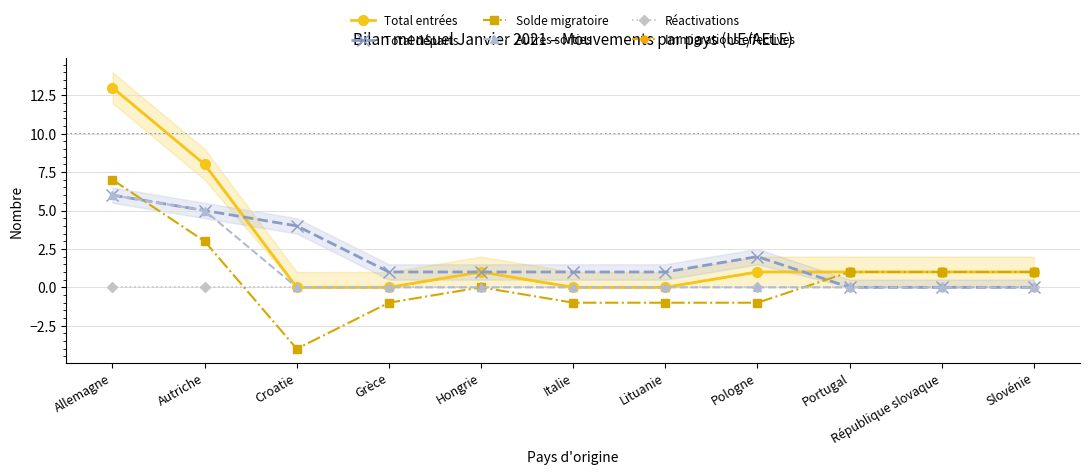

Which has a higher value, République slovaque or Portugal?

République slovaque